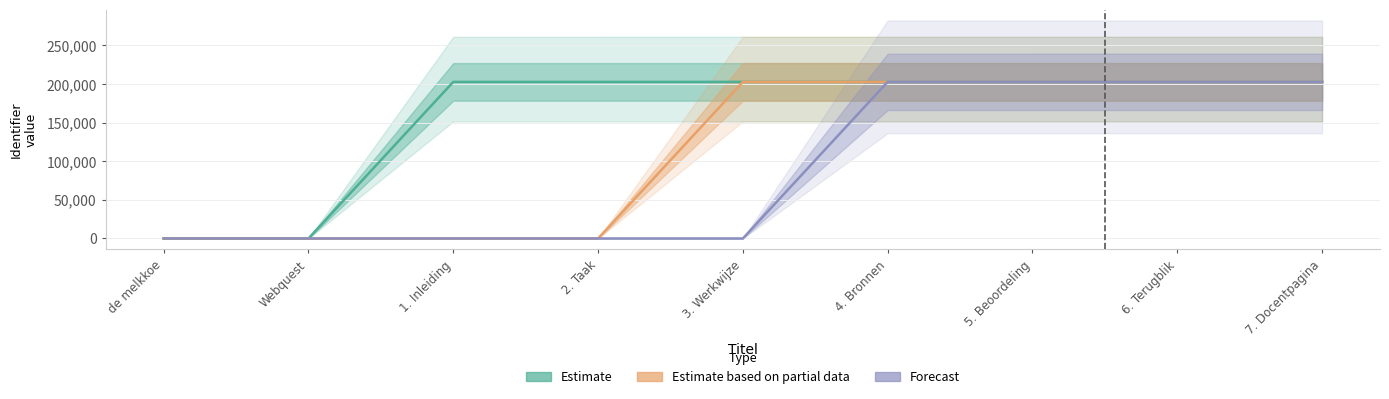

True or false: Estimate has more than 0 interior local peaks.

False